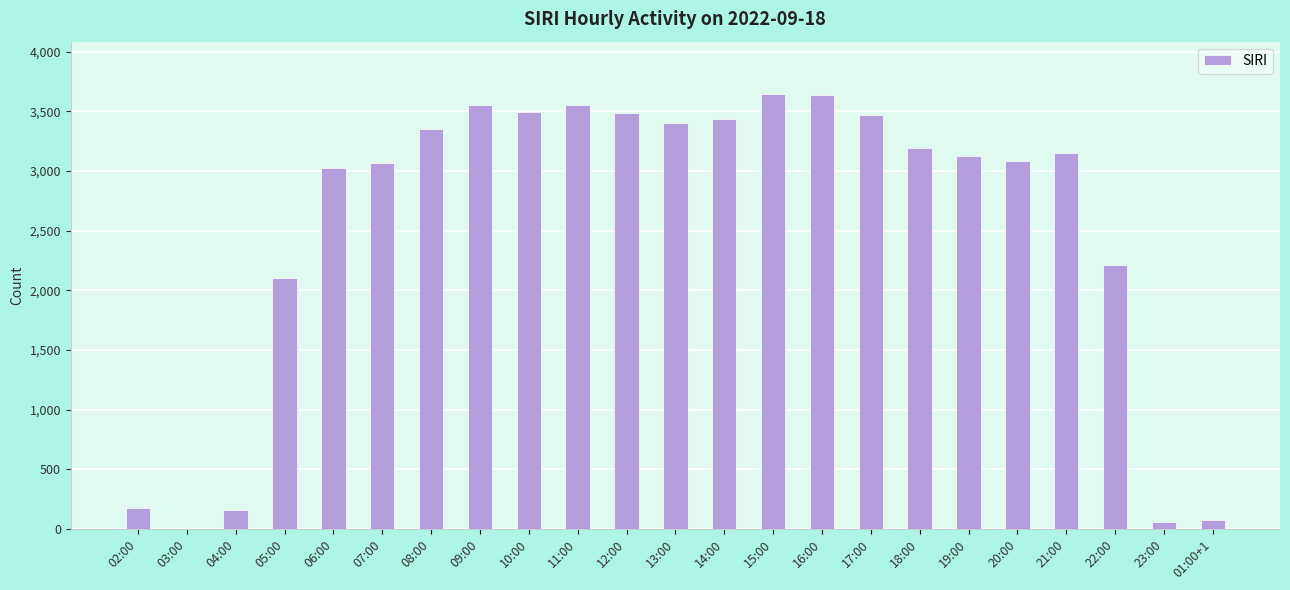

What is the sum of all values?

58483